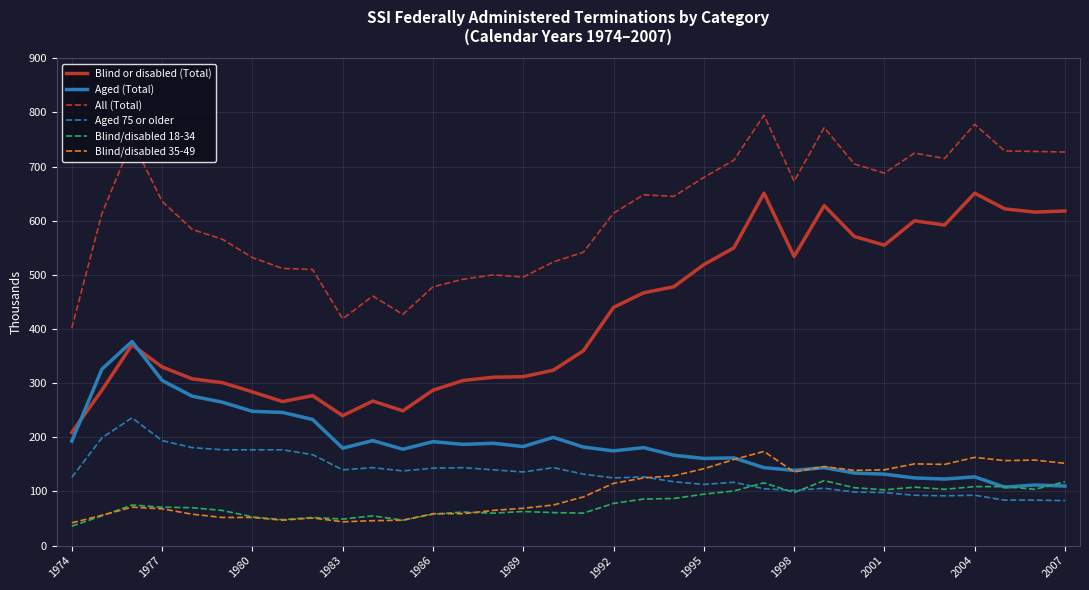

True or false: Aged (Total) and Aged 75 or older cross at least once.

False